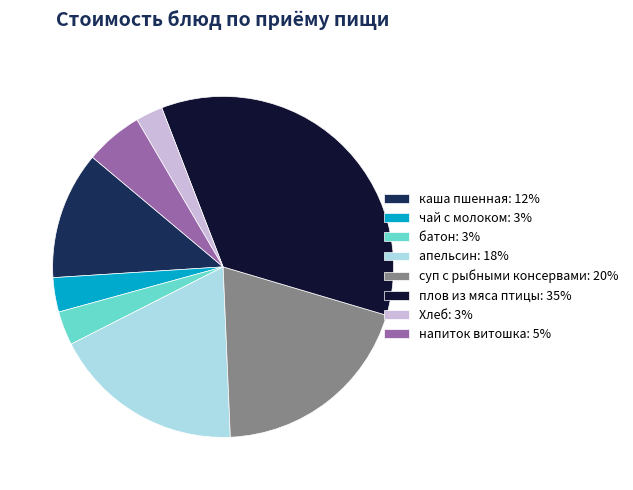

Which has a higher value, апельсин or каша пшенная?

апельсин